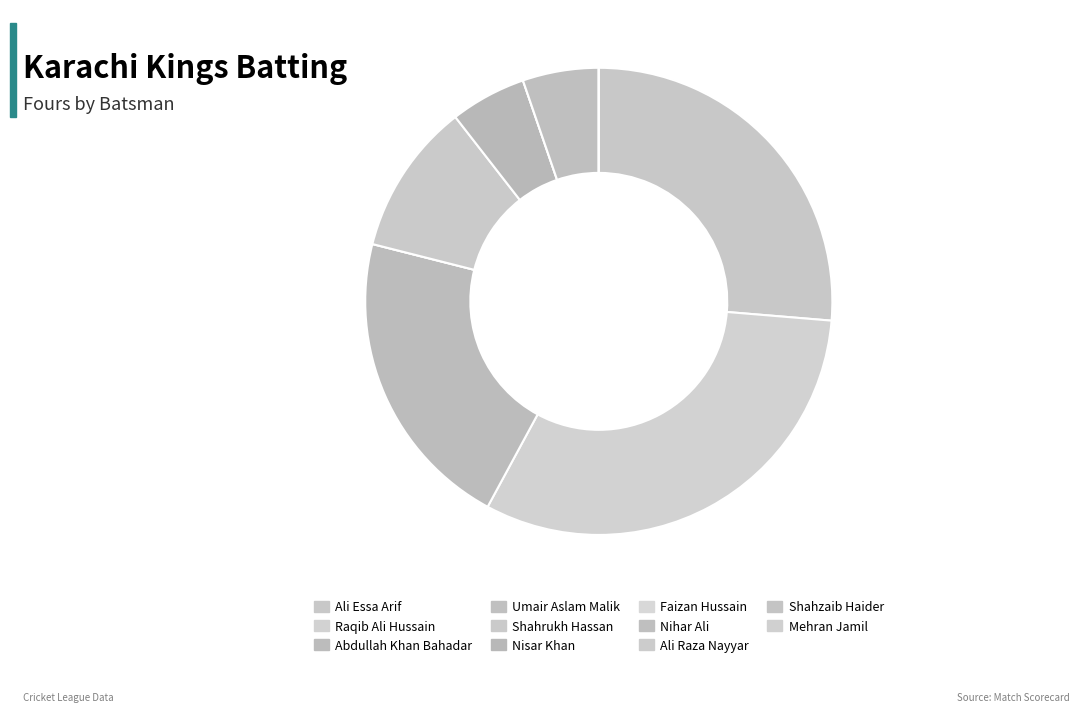

Rank the categories by value from highest to lowest.

Raqib Ali Hussain, Ali Essa Arif, Abdullah Khan Bahadar, Shahrukh Hassan, Nisar Khan, Nihar Ali, Umair Aslam Malik, Faizan Hussain, Ali Raza Nayyar, Shahzaib Haider, Mehran Jamil